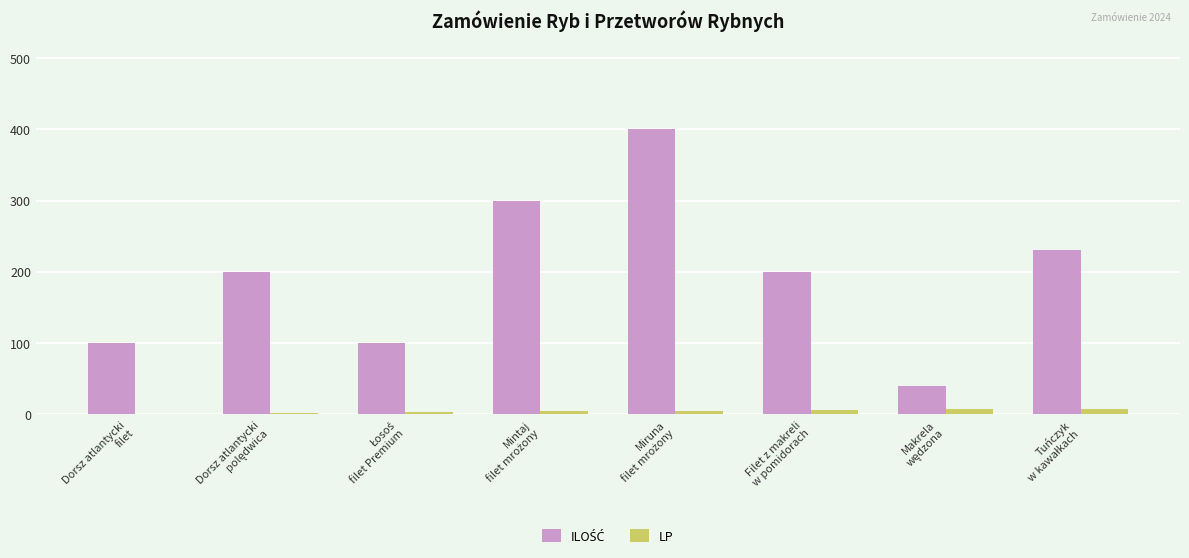

What is the total value across all series at Filet z makreli
w pomidorach?

206